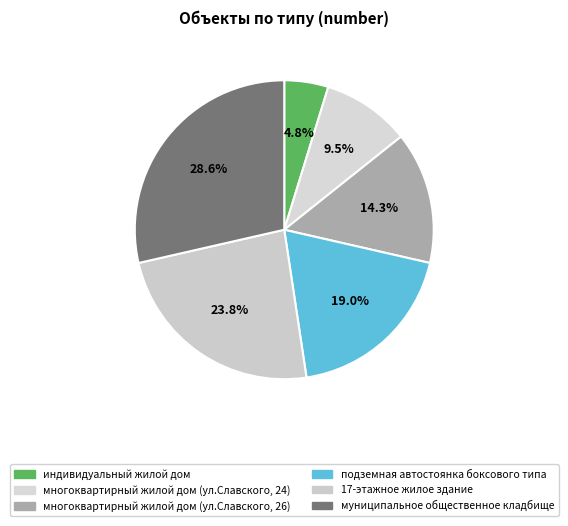

Is the sum of муниципальное общественное кладбище and многоквартирный жилой дом (ул.Славского, 24) greater than half?

No